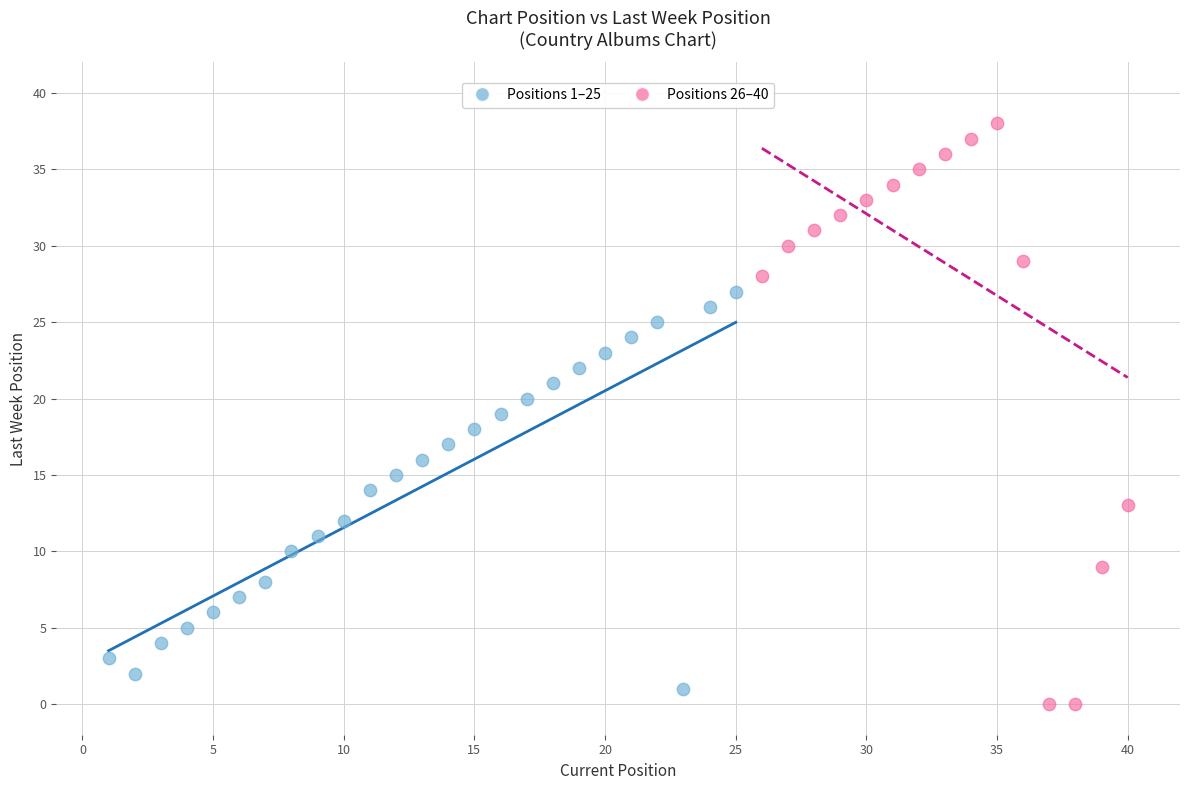

Which series reaches the maximum Y coordinate?

Positions 26–40